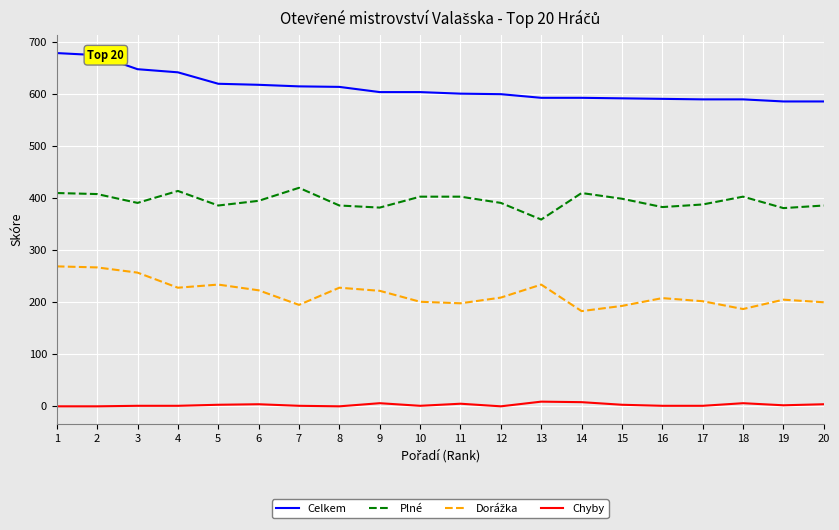

Which series has the largest total across all categories?

Celkem